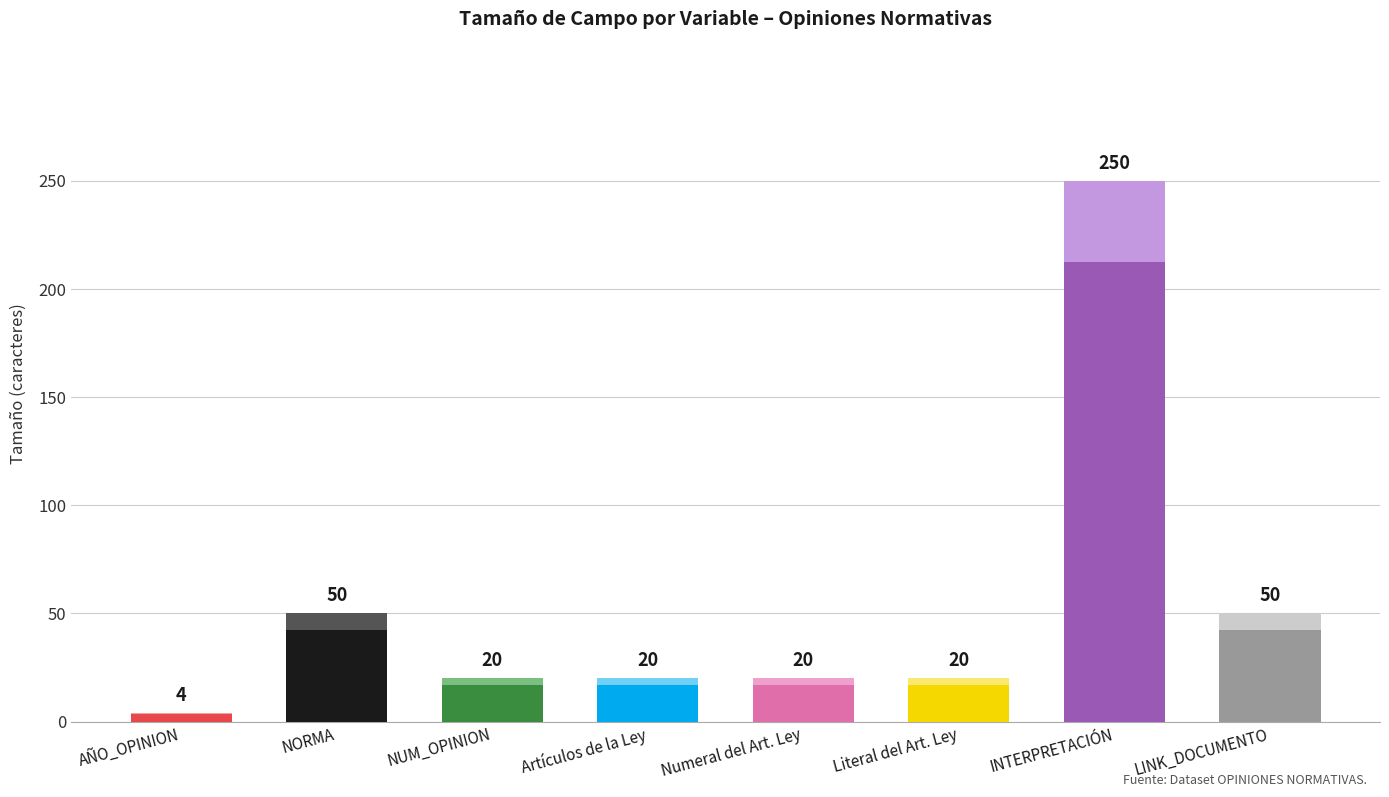

Rank the categories by value from highest to lowest.

INTERPRETACIÓN, NORMA, LINK_DOCUMENTO, NUM_OPINION, Artículos de la Ley, Numeral del Art. Ley, Literal del Art. Ley, AÑO_OPINION